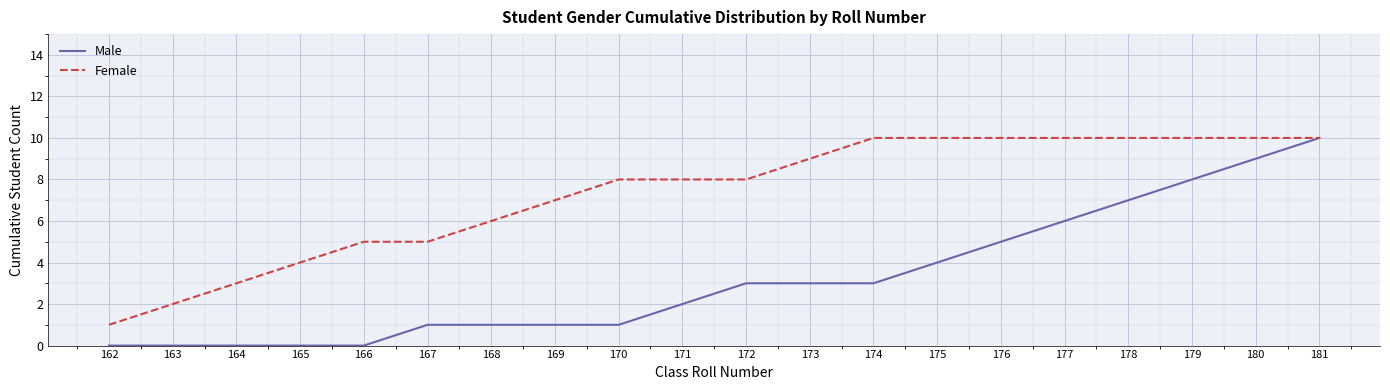

The value of Female at 165 is 4. True or false?

True